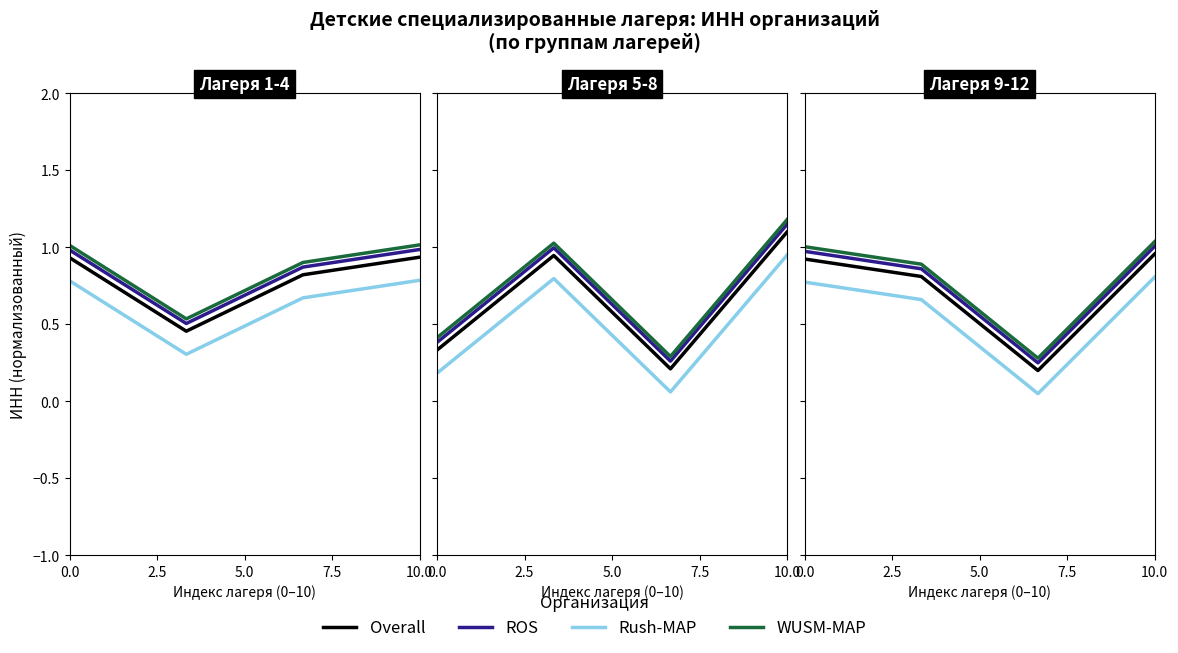

What is the spread (max minus min) of values at 0.0?

0.2